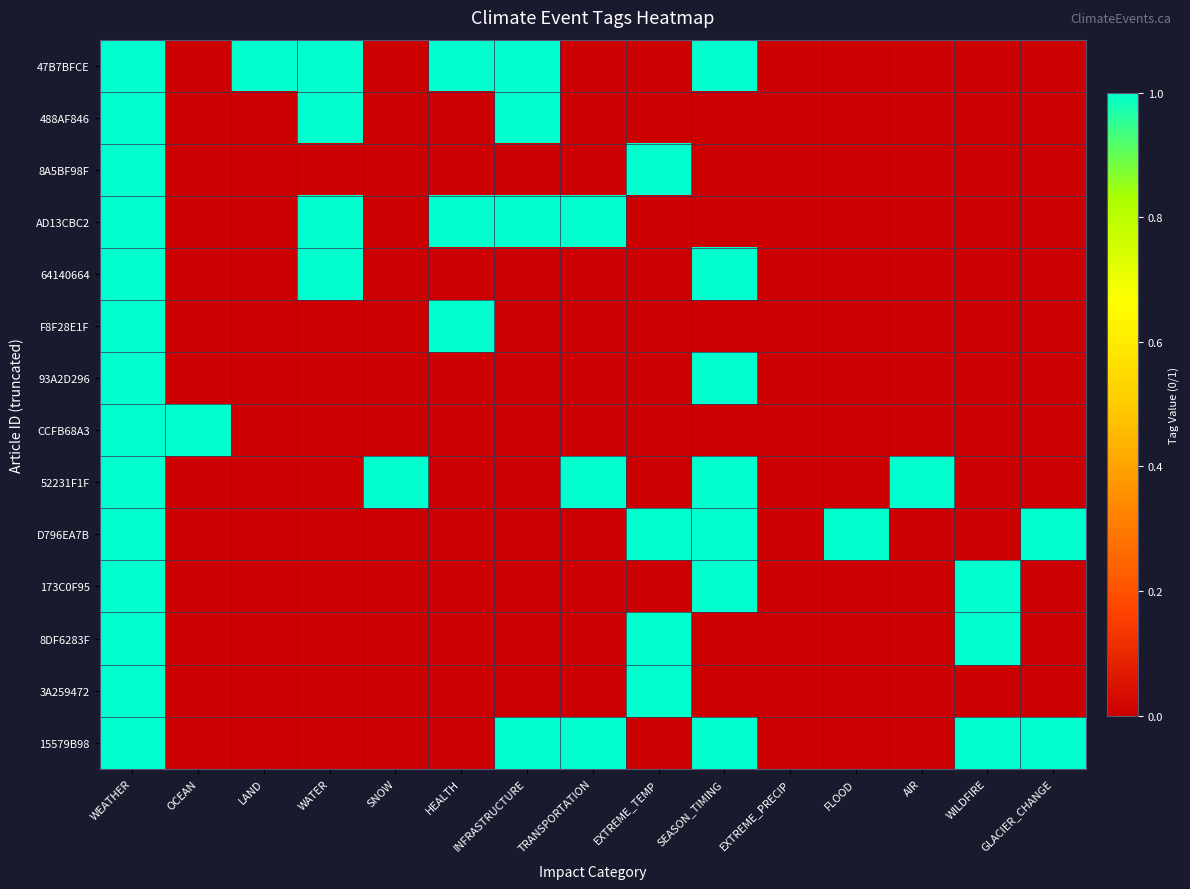

Which series has the widest spread of values?

47B7BFCE